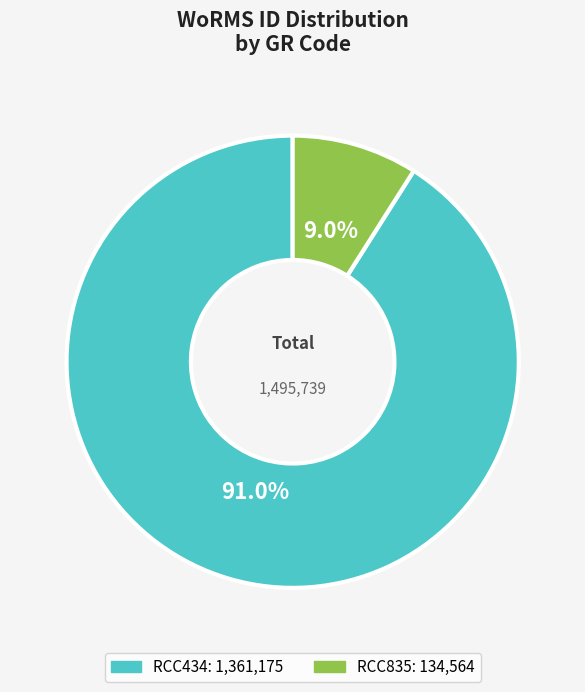

Is RCC835 the majority of the pie?

No